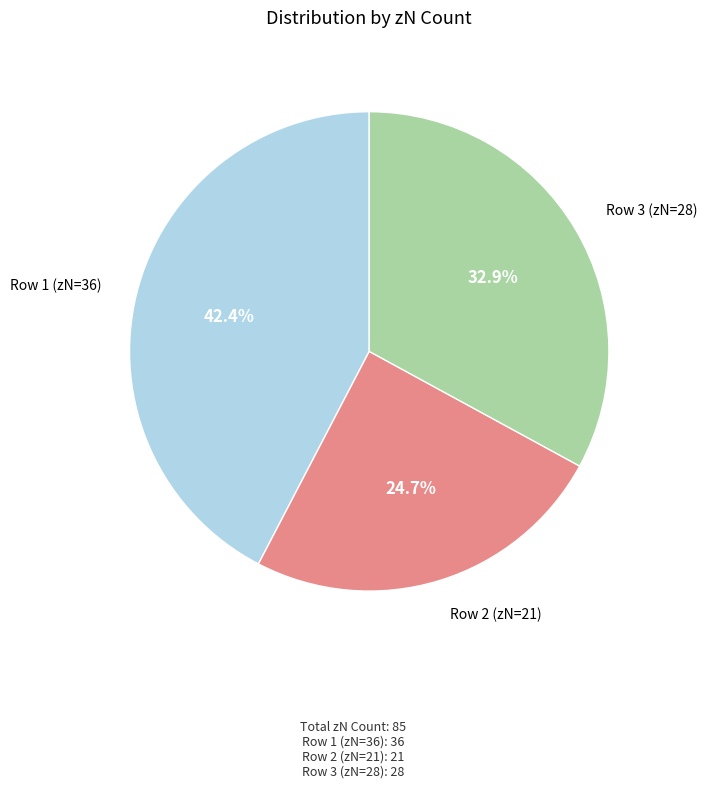

To the nearest percent, what is the average slice percentage?

33%